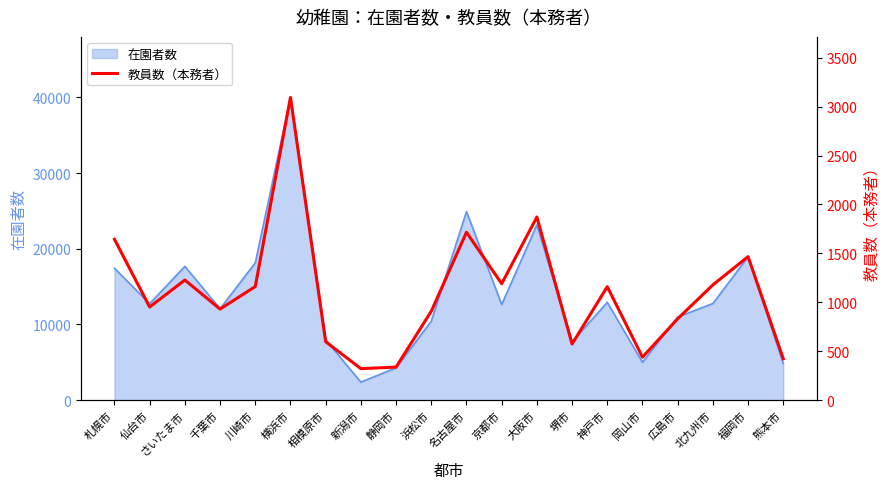

True or false: 在園者数 has a value of 17432 at 札幌市.

True